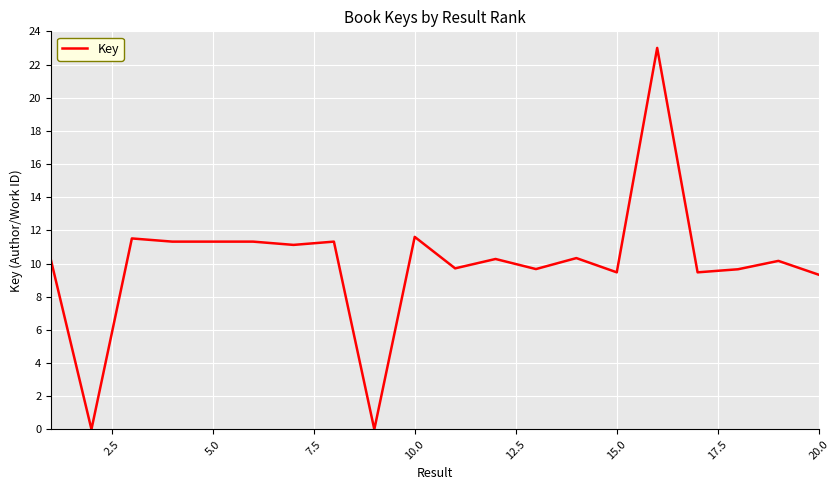

What is the greatest value displayed?

23.0